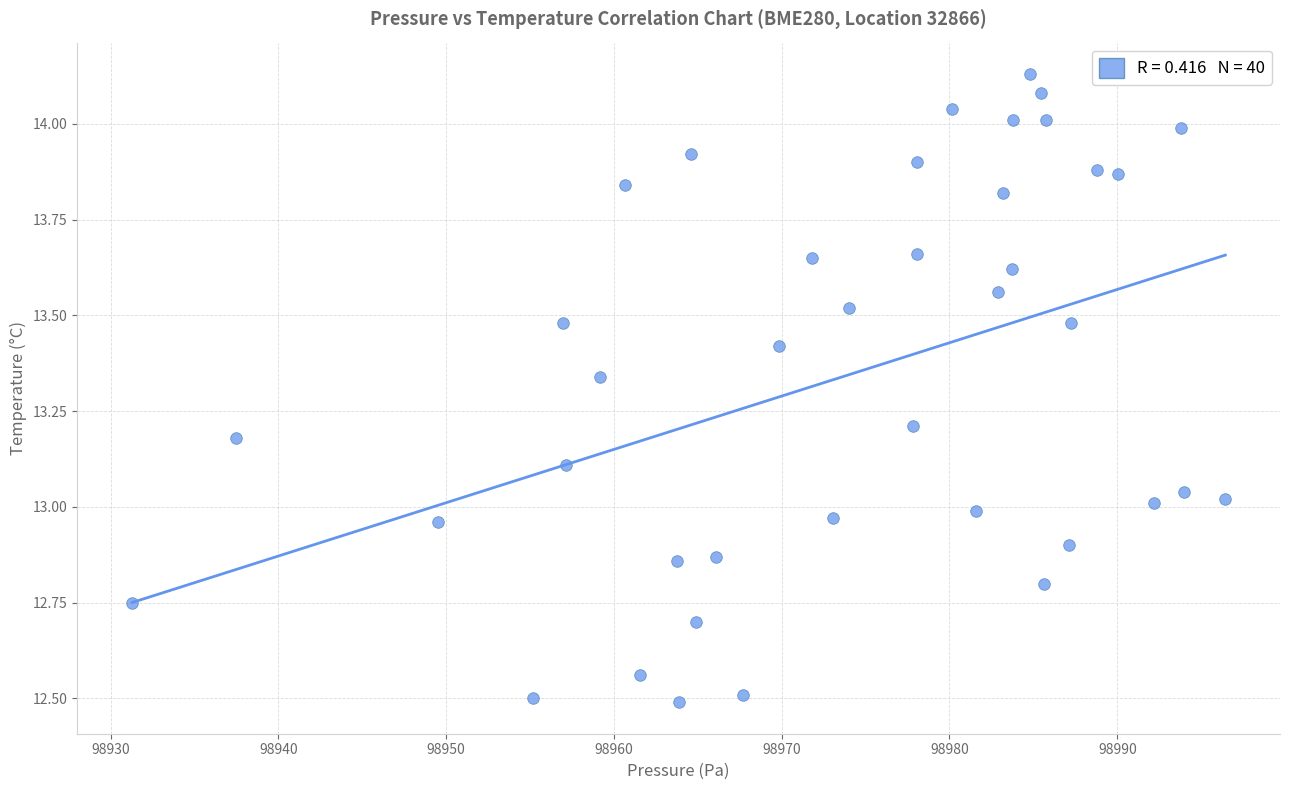

What is the range of X values (max minus min)?

65.2